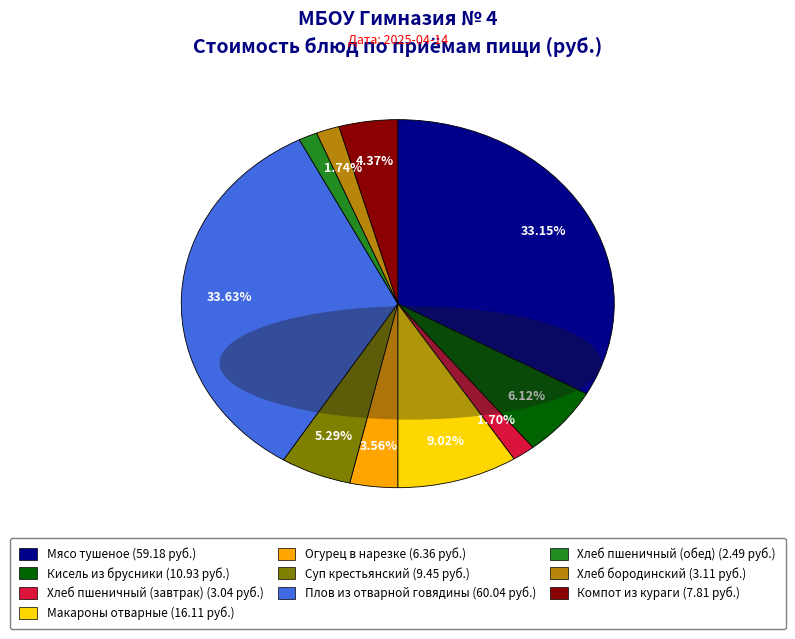

Between Хлеб пшеничный (завтрак) and Плов из отварной говядины, which is larger?

Плов из отварной говядины